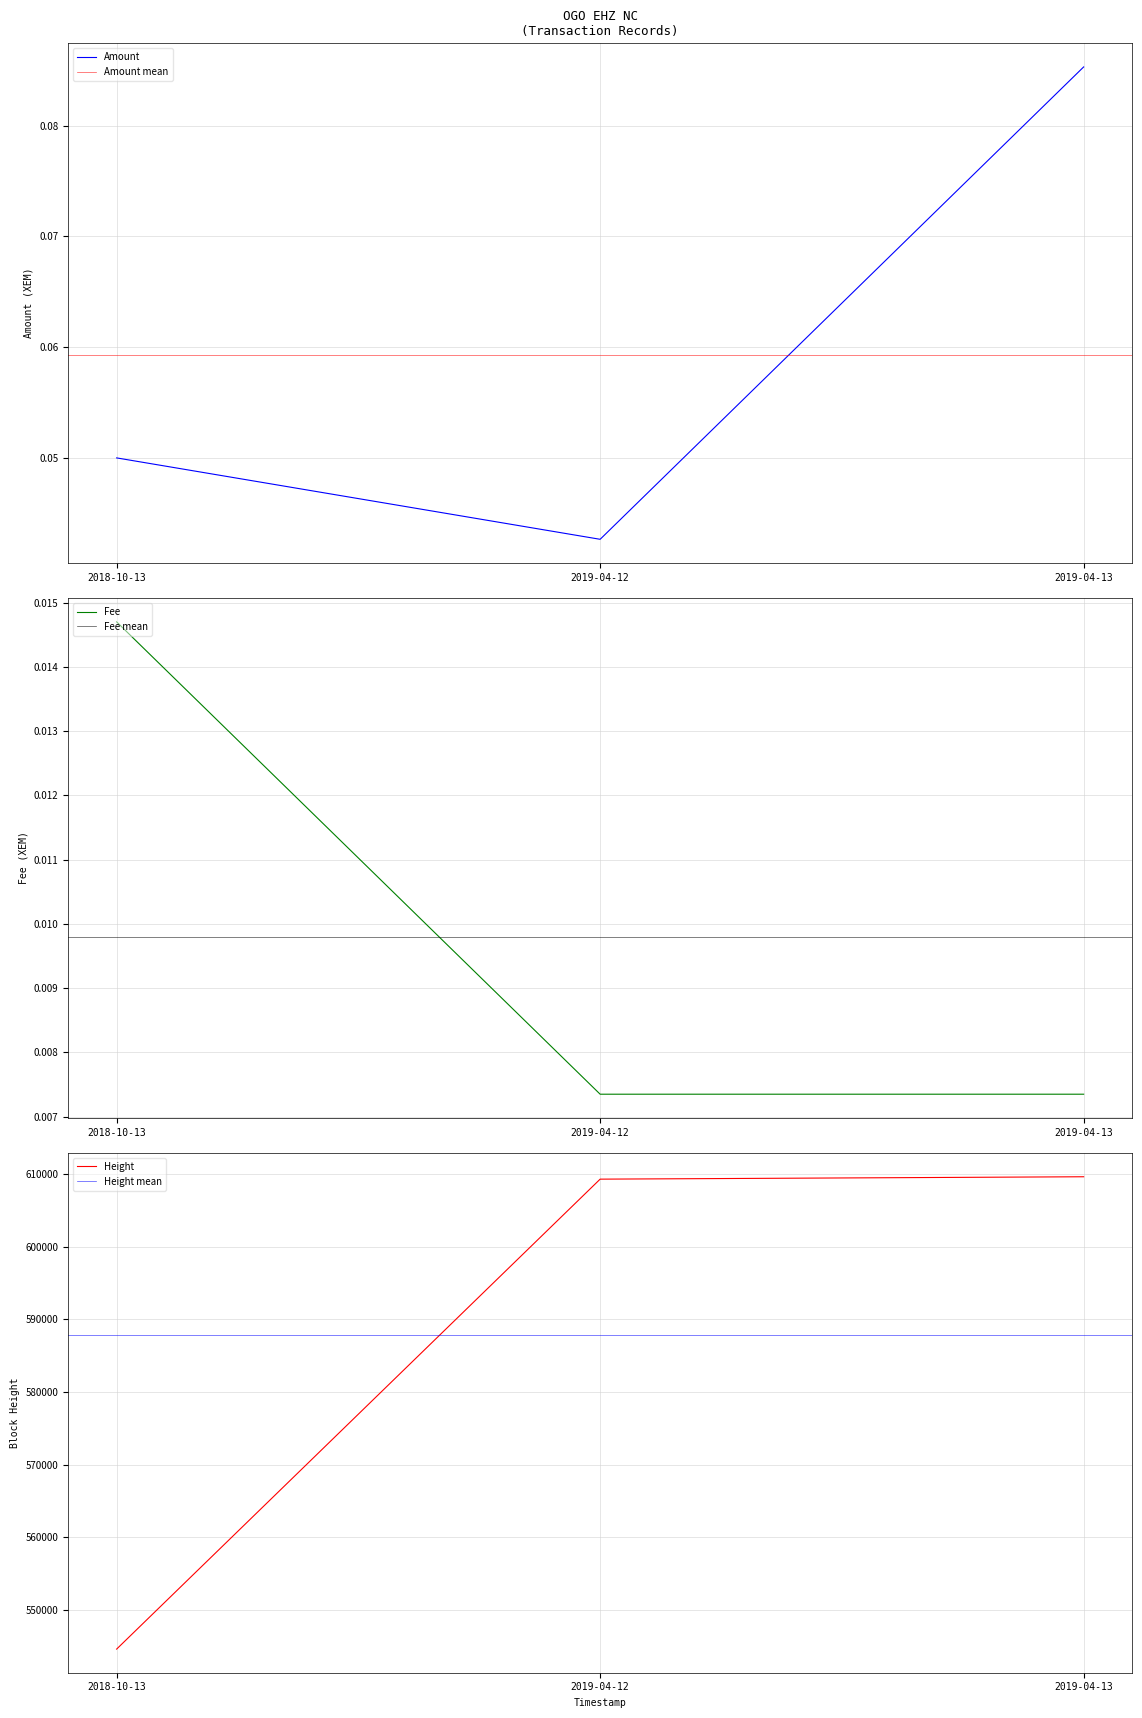

At which label does Amount reach its peak?

2019-04-13